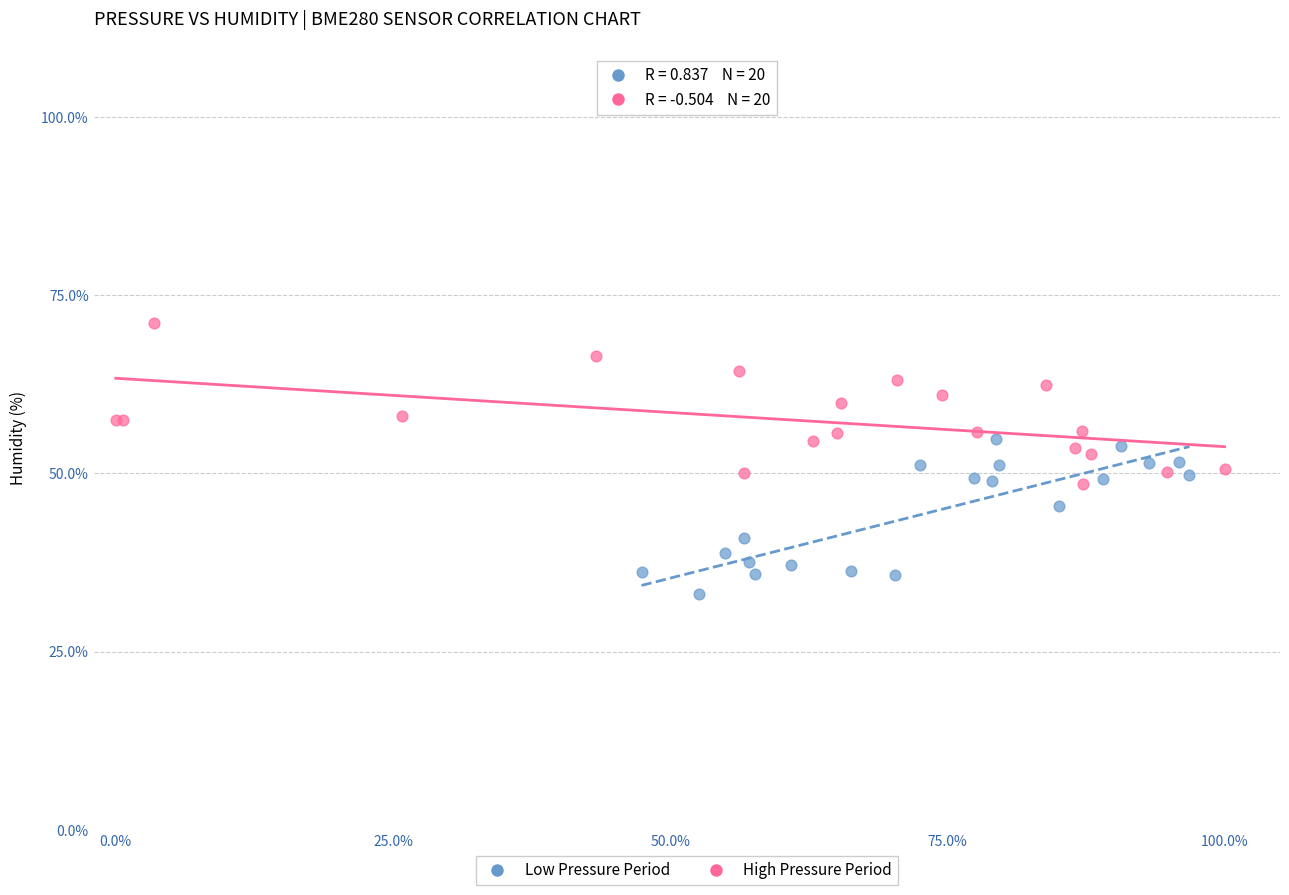

Which series reaches the maximum Y coordinate?

High Pressure Period